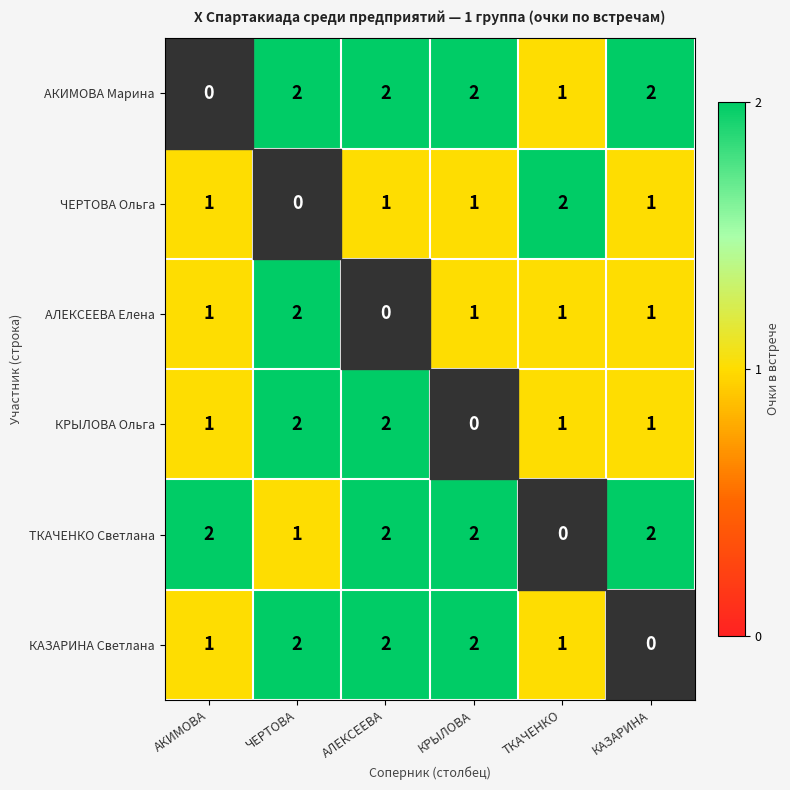

At how many categories does at least one series exceed 0?

6